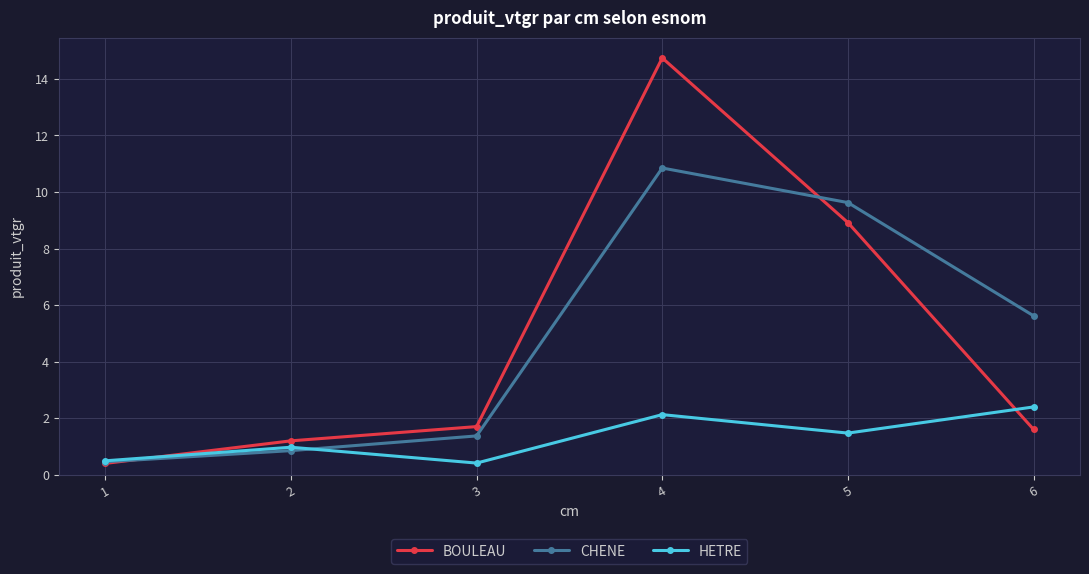

What is the spread (max minus min) of values at 6?

4.0